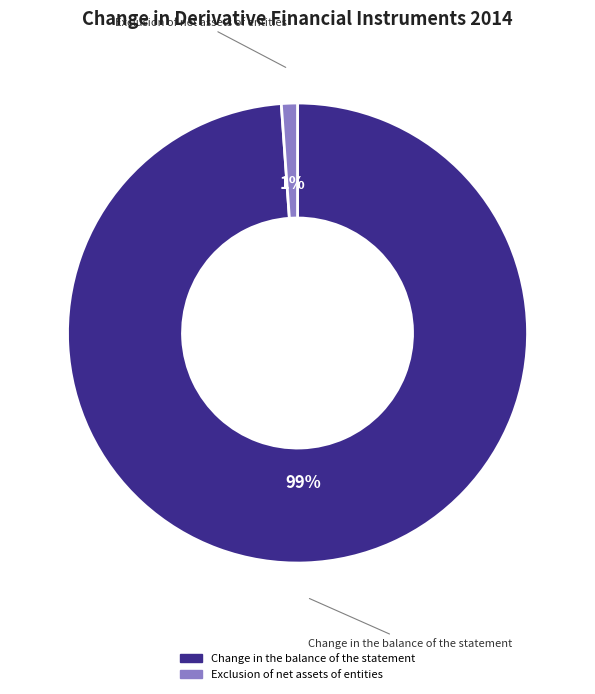

What is the smallest slice in the pie chart?

Exclusion of net assets of entities